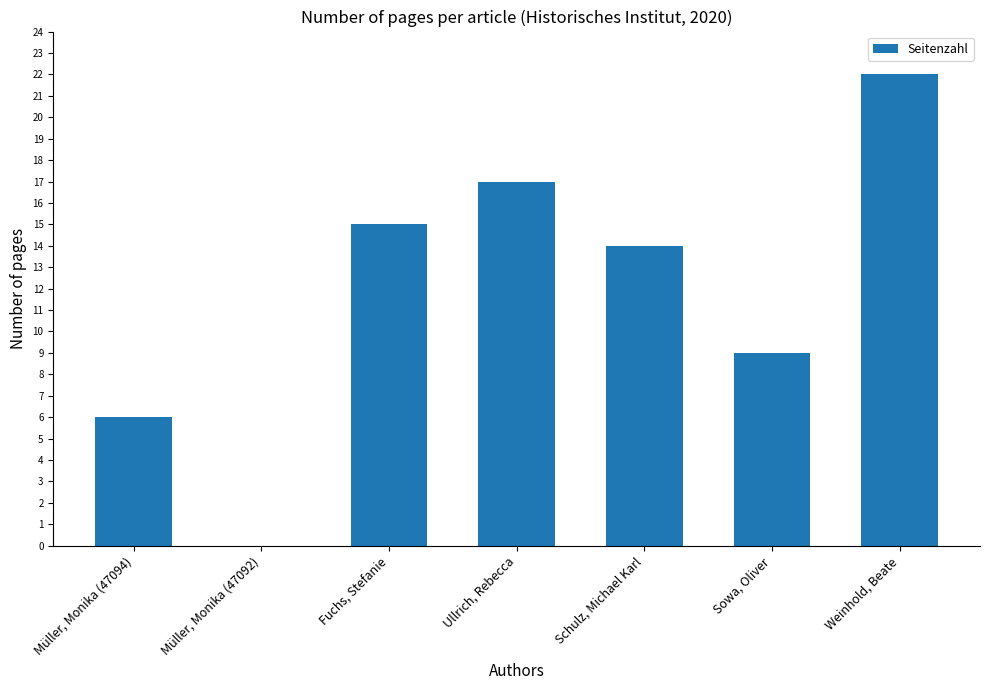

What is the sum of the values at Weinhold, Beate and Müller, Monika (47094)?

28